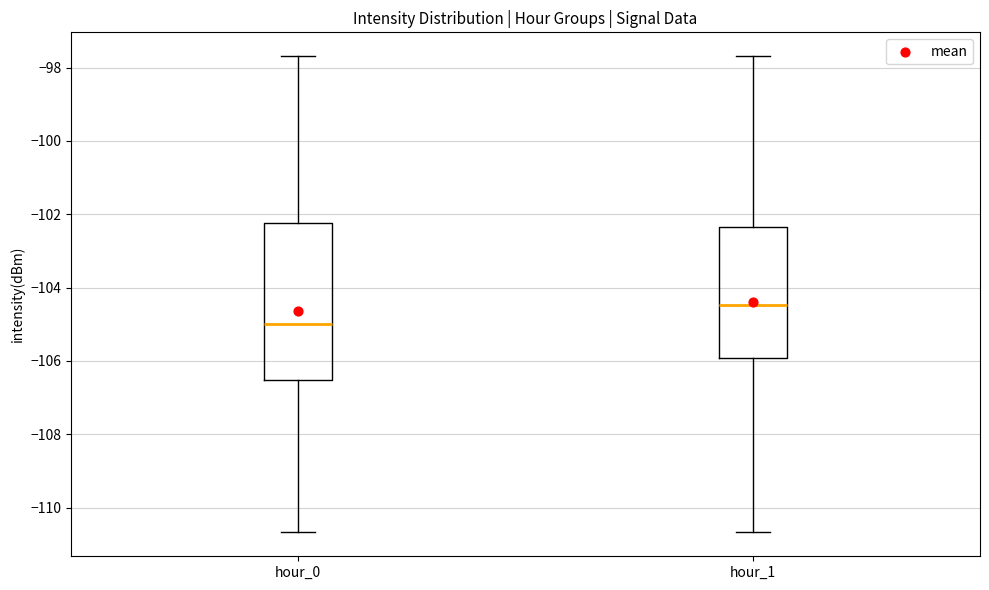

Which box has the lowest median line?

hour_0